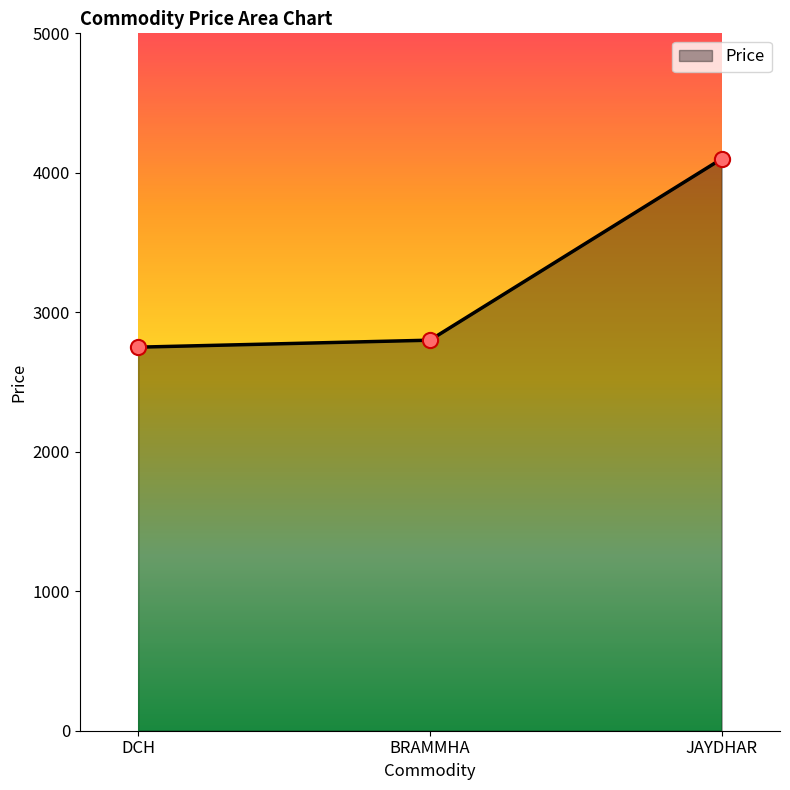

What is the ratio of the value at DCH to the value at JAYDHAR?

0.7